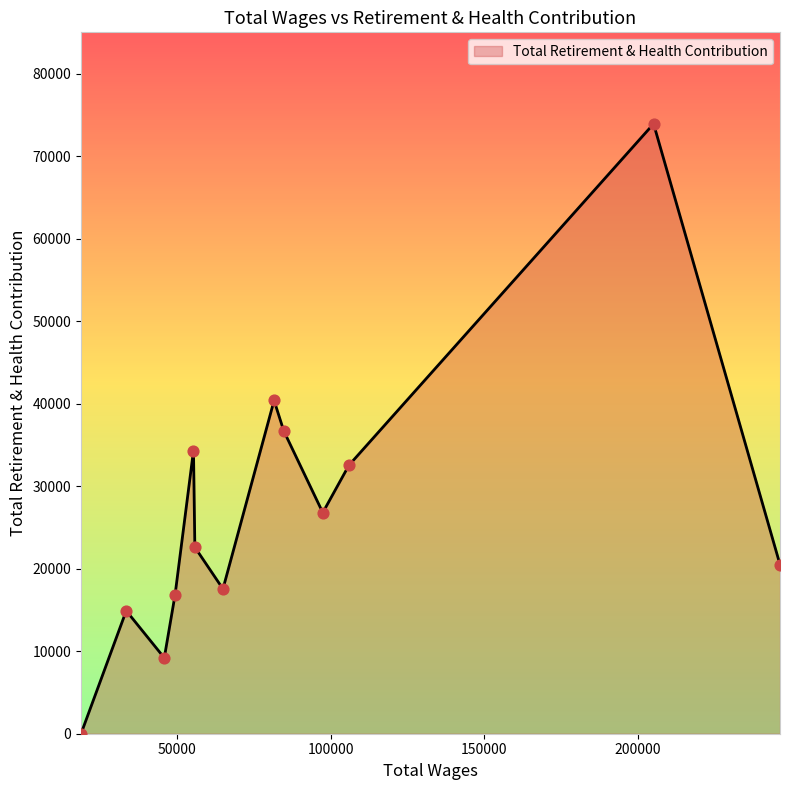

What is the greatest value displayed?

73933